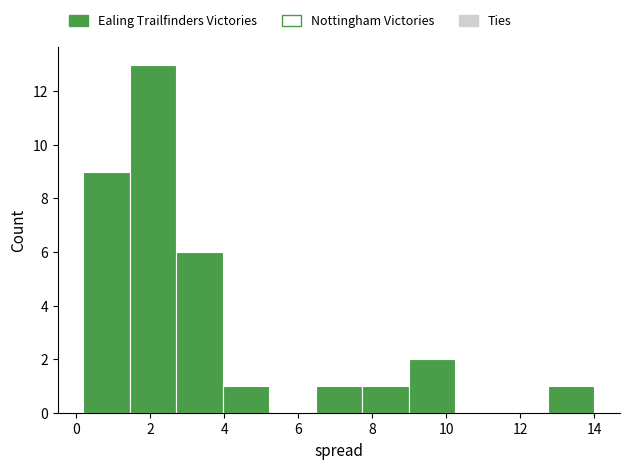

Over which range of the x-axis is the bar tallest?

1.4 to 2.8